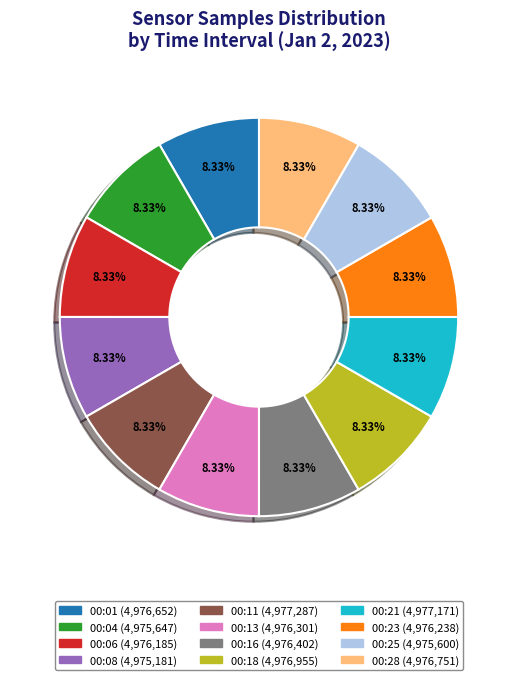

Is there any slice that represents more than half of the pie?

No